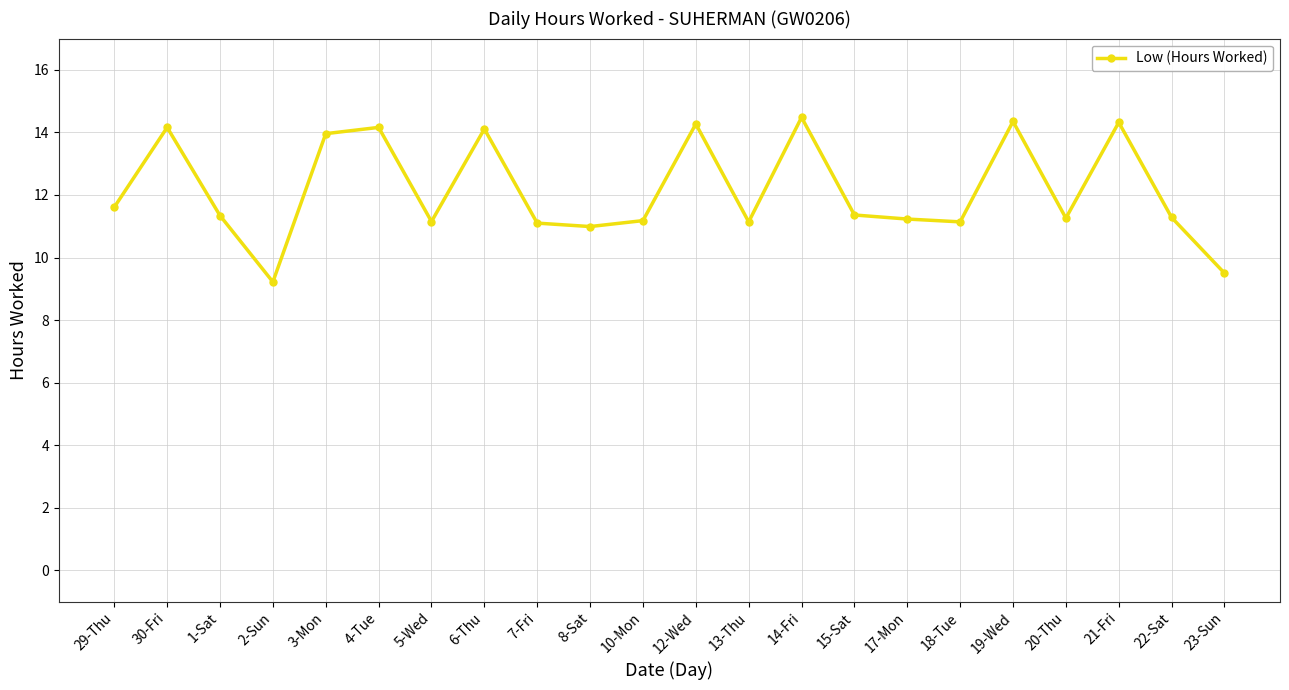

The value at 4-Tue is 19.0. True or false?

False